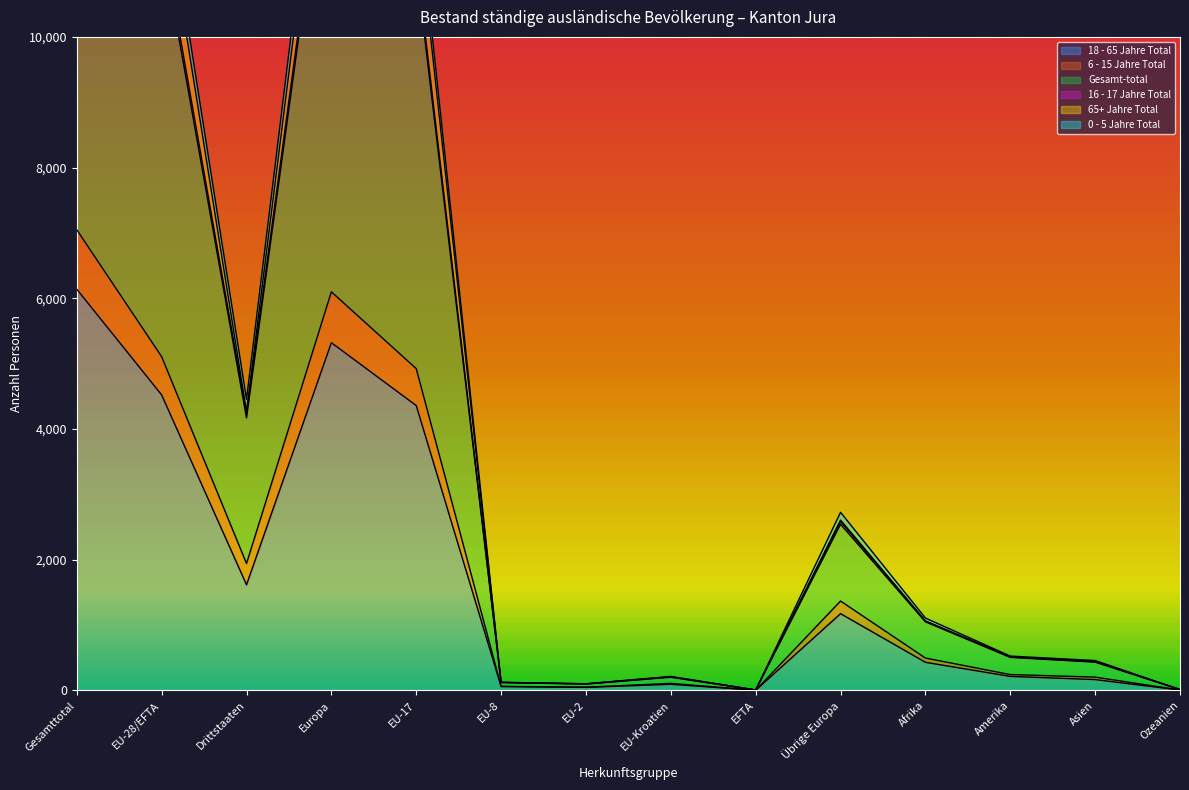

Is it true that Gesamt-total equals 534 at Afrika?

False